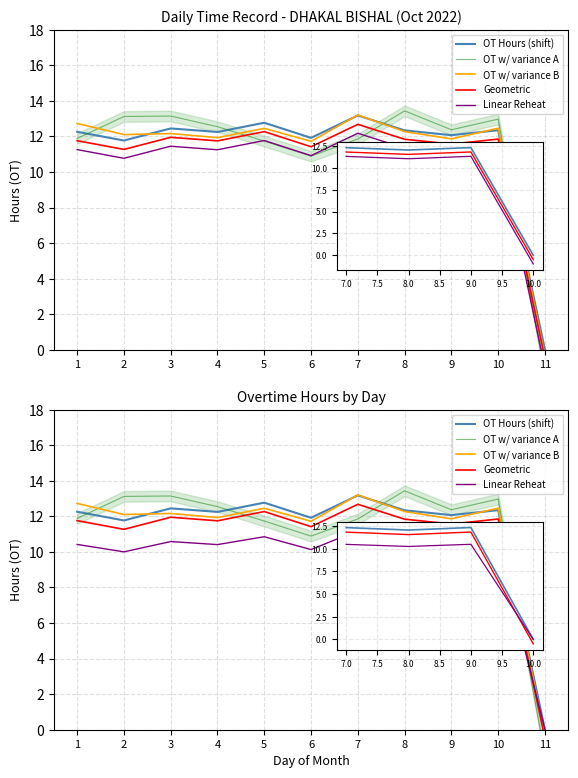

Reading right to left, list all the values displayed in this chart.

OT Hours (shift): 0.0	12.3	12.1	12.3	13.2	11.9	12.8	12.2	12.4	11.8	12.3
OT w/ variance A: -1.4	13.0	12.4	13.4	11.9	10.9	11.7	12.5	13.1	13.1	11.9
OT w/ variance B: -0.4	12.5	11.9	12.3	13.2	11.7	12.5	11.9	12.2	12.1	12.7
Geometric: -0.5	11.8	11.6	11.8	12.7	11.4	12.3	11.8	11.9	11.3	11.8
Linear Reheat: 0.0	10.5	10.3	10.5	11.2	10.1	10.9	10.4	10.6	10.0	10.4